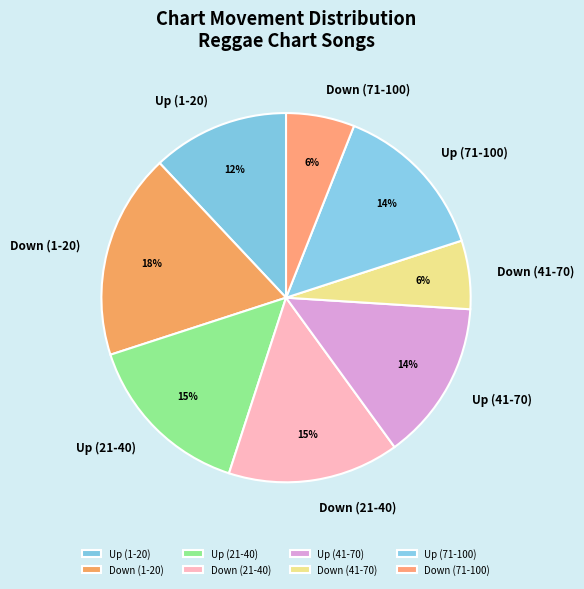

What is the largest slice in the pie chart?

Down (1-20)